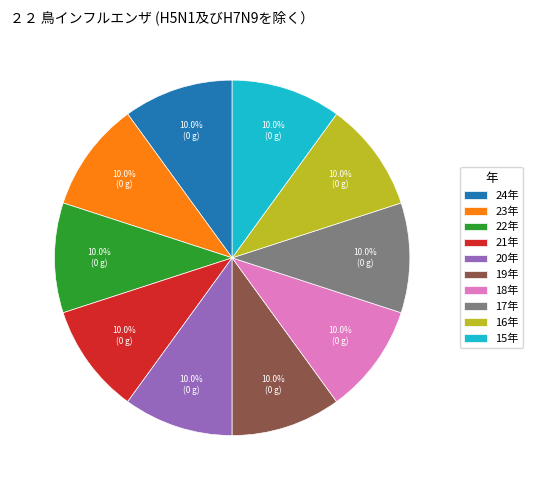

How much of the chart is everything except 18年?

90.0%